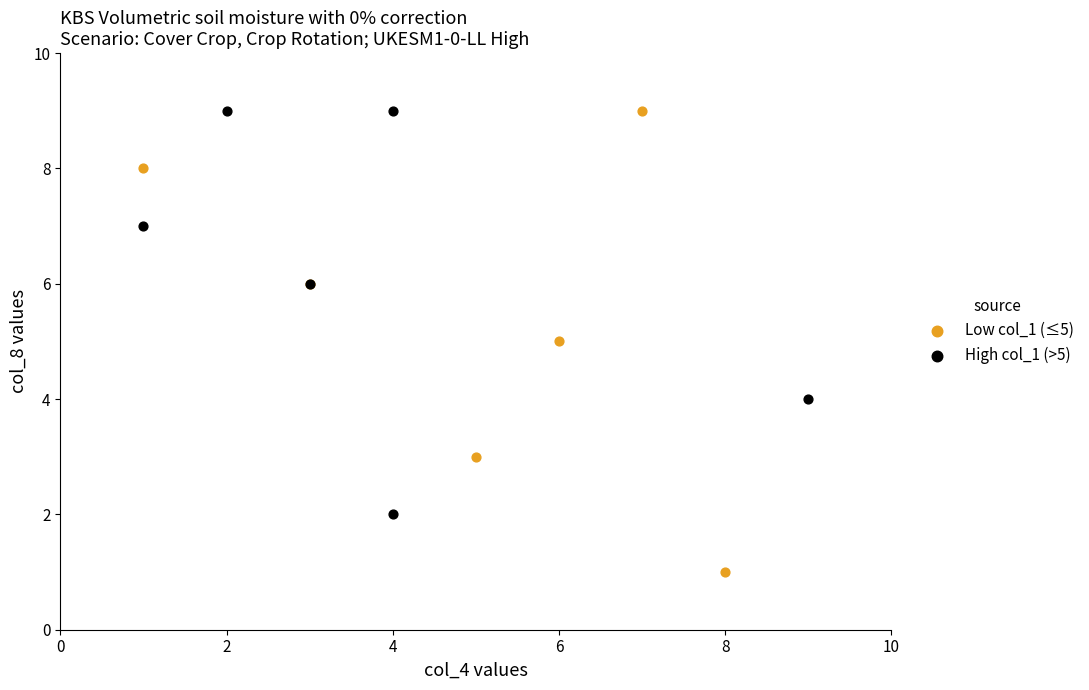

What are all the series names shown in the legend?

Low col_1 (≤5), High col_1 (>5)